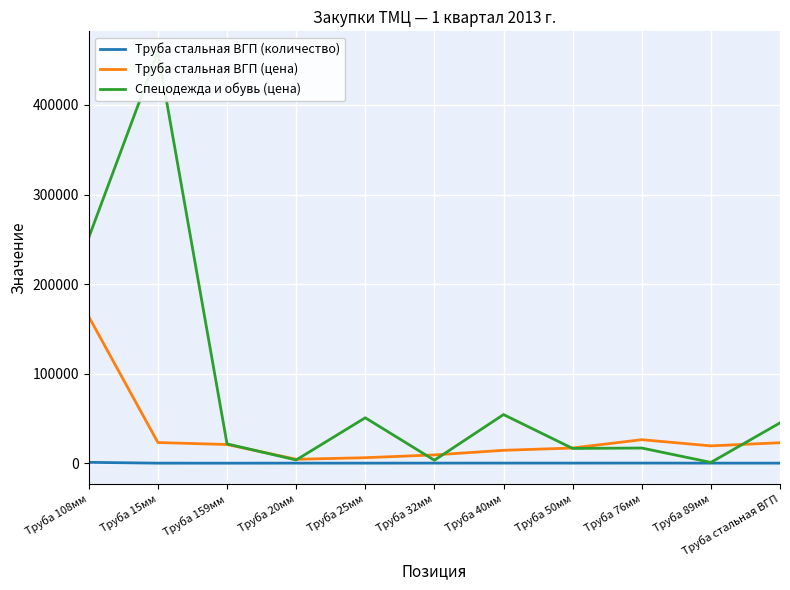

What is the label of the 6th point from the left?

Труба 32мм